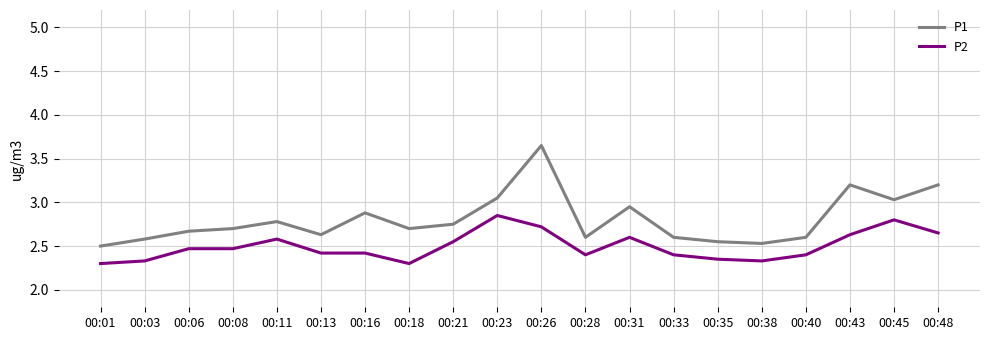

The value of P2 at 00:16 is 2.4. True or false?

True